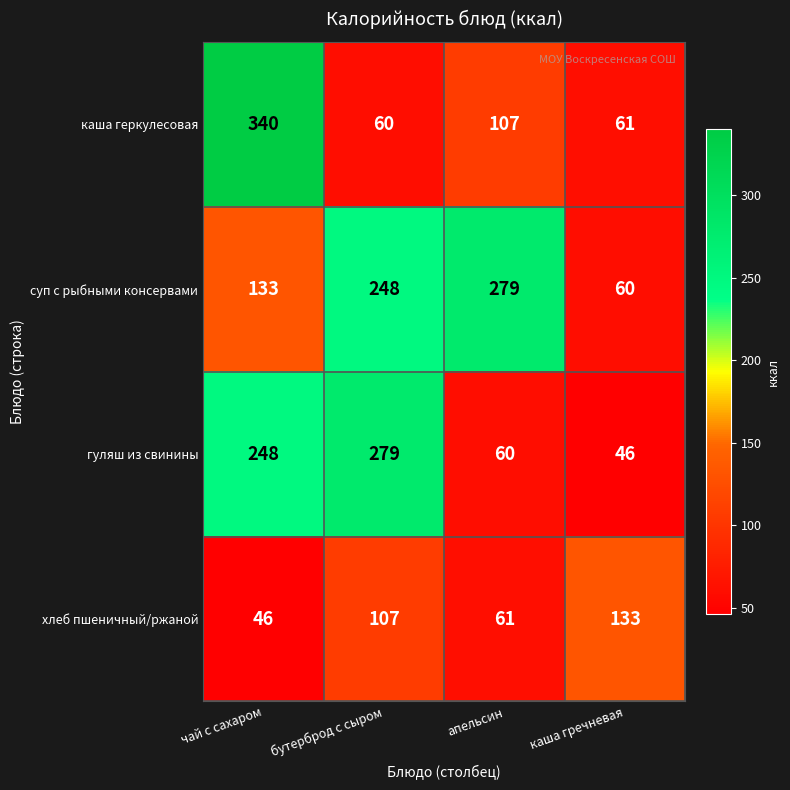

Which series has the widest spread of values?

каша геркулесовая